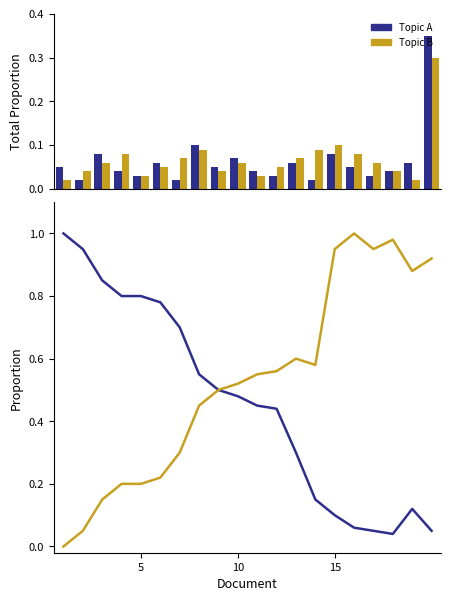

At how many categories does at least one series exceed 0?

20